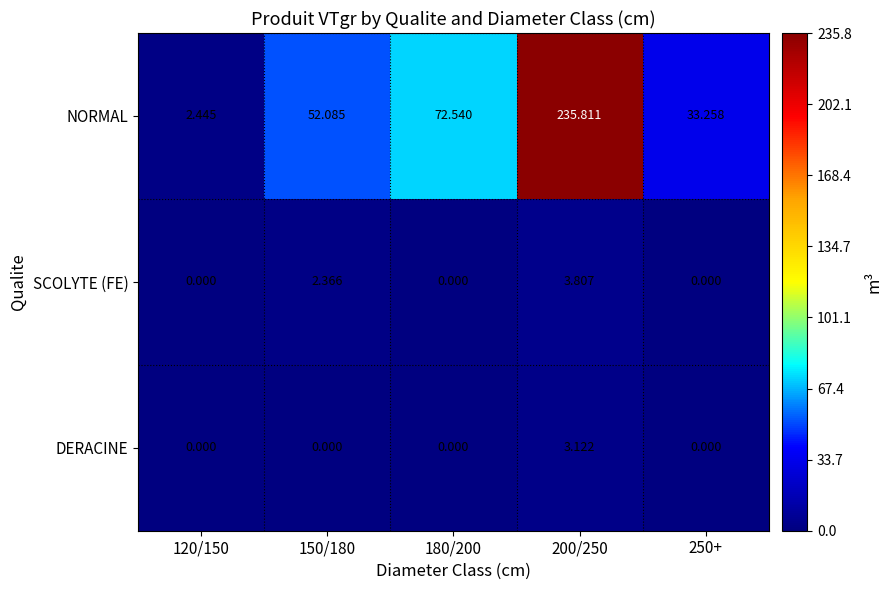

At which category does the chart reach its peak across all series?

200/250